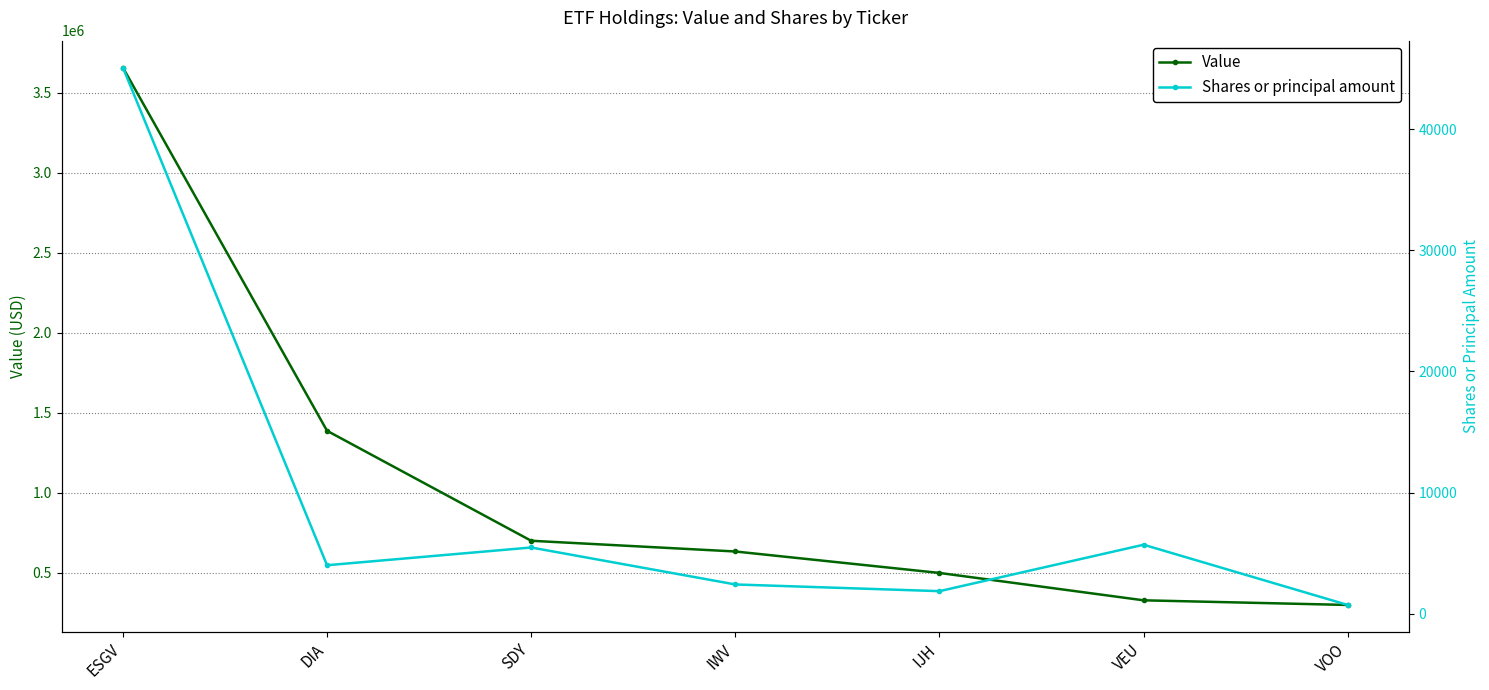

Reading left to right, transcribe all the data shown in this chart.

Value: ESGV=3656000	DIA=1387000	SDY=700000	IWV=633000	IJH=499000	VEU=328000	VOO=299000
Shares or principal amount: ESGV=45094	DIA=4000	SDY=5465	IWV=2413	IJH=1860	VEU=5693	VOO=720